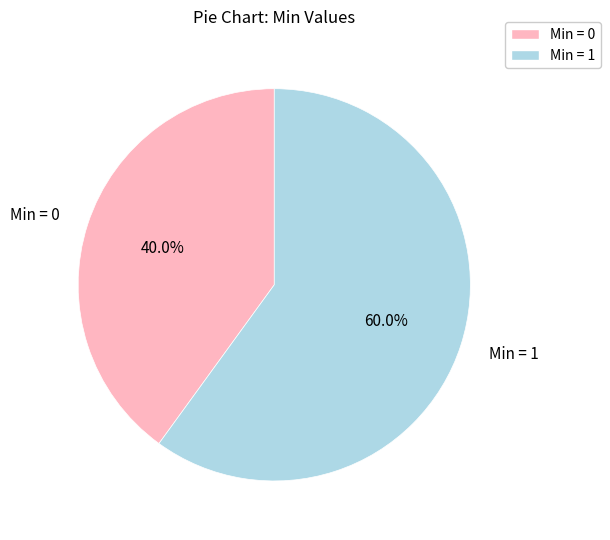

Does Min = 1 represent more than half of the total?

Yes